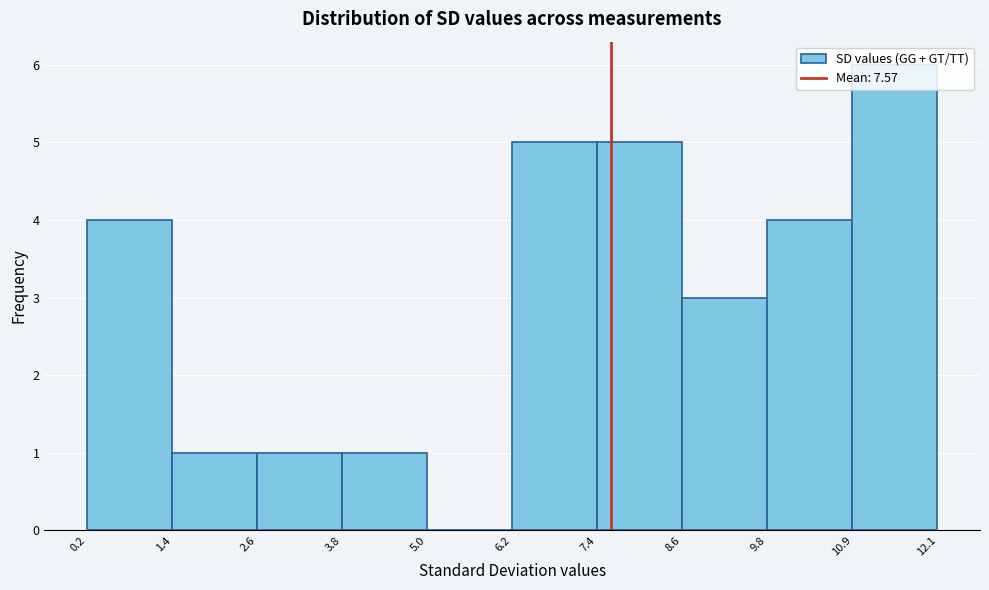

Reading left to right, transcribe this chart: for each bar, give the range it covers on the x-axis and its height. The values are not printed on the chart, so give them approximately, as read against the axis.

0.2 to 1.4: 4
1.4 to 2.6: 1
2.6 to 3.8: 1
3.8 to 5.0: 1
5.0 to 6.2: 0
6.2 to 7.4: 5
7.4 to 8.6: 5
8.6 to 9.8: 3
9.8 to 10.9: 4
10.9 to 12.1: 6